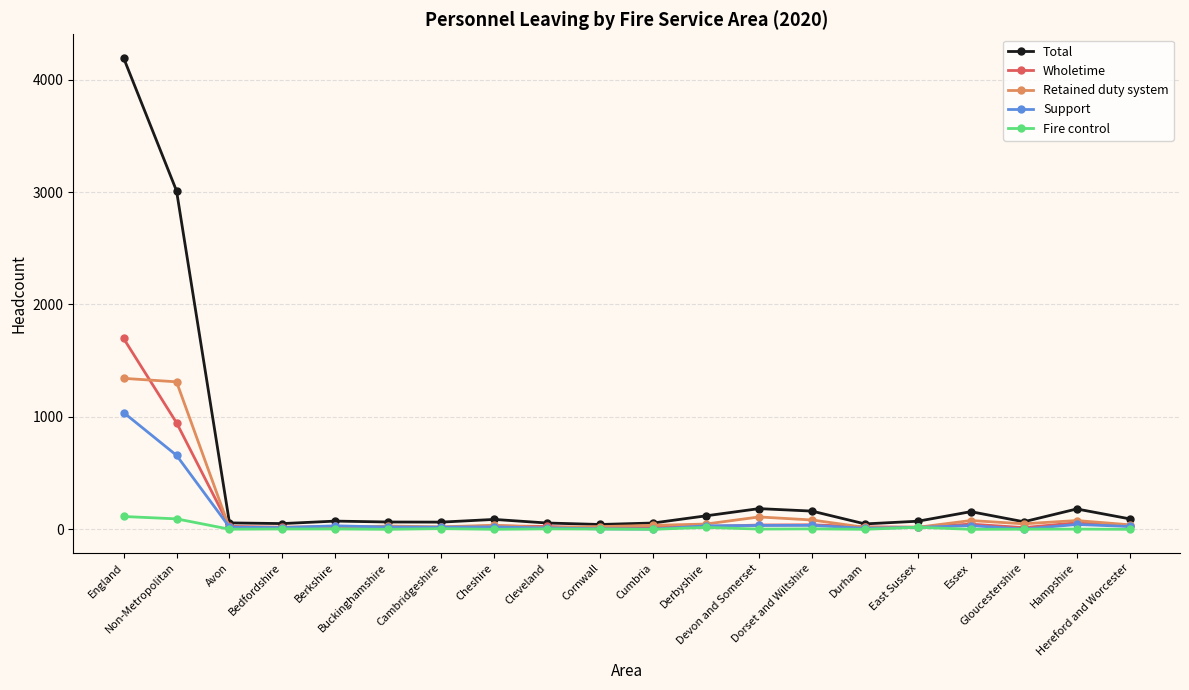

What is the sum of the Support values at Berkshire and Buckinghamshire?

51